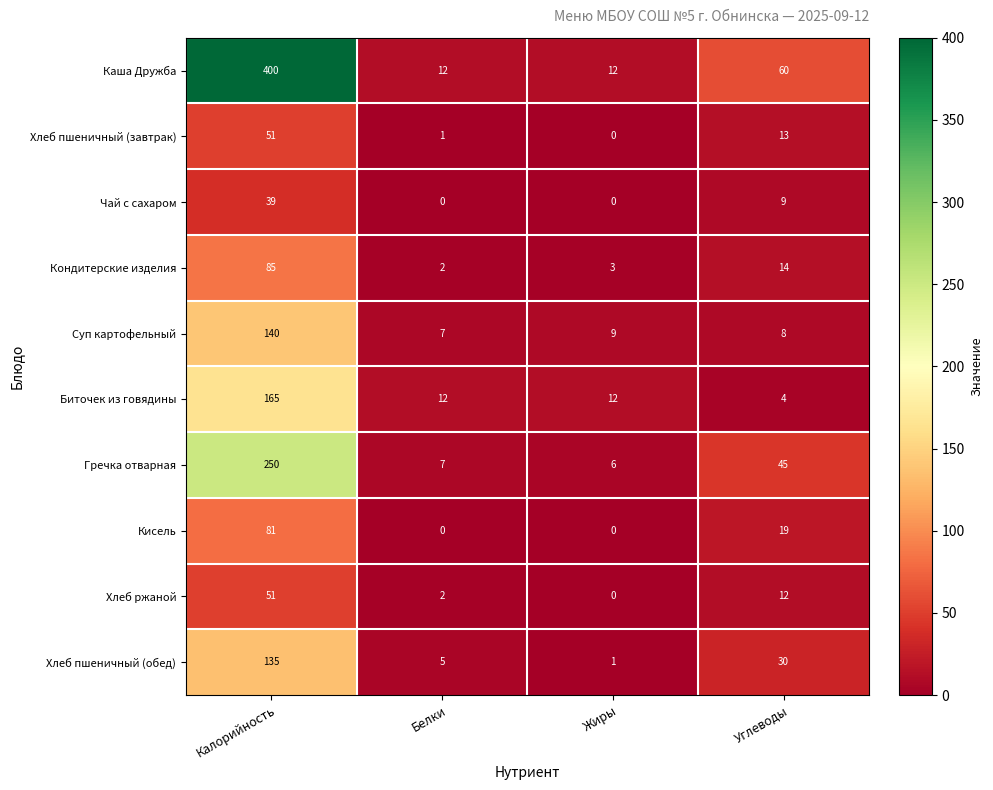

How many data points in Кисель are less than 19?

2